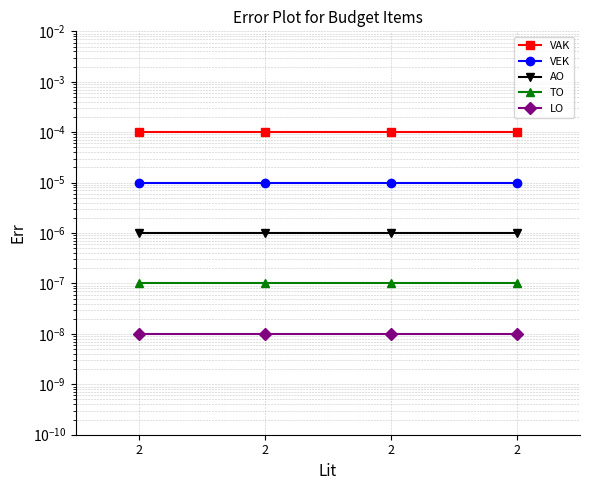

Between 2 and 2, which is larger?

2